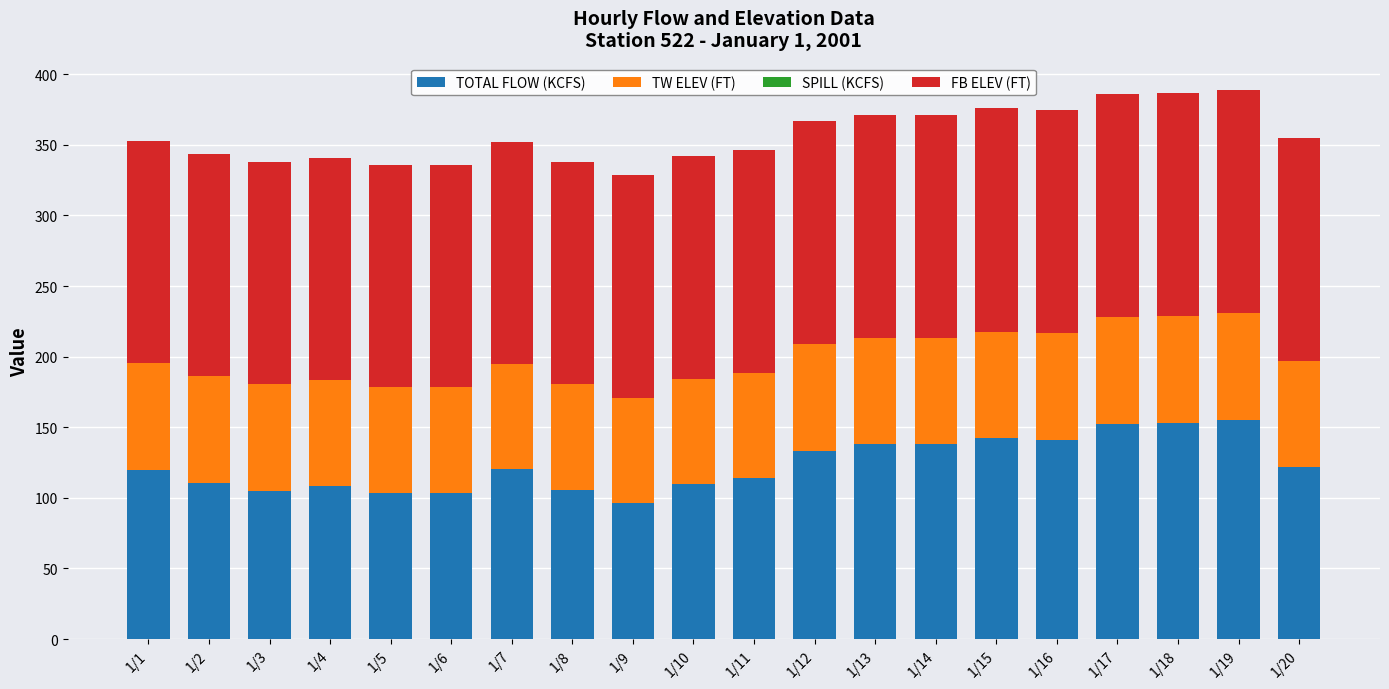

The value of TOTAL FLOW (KCFS) at 1/5 is 138.4. True or false?

False